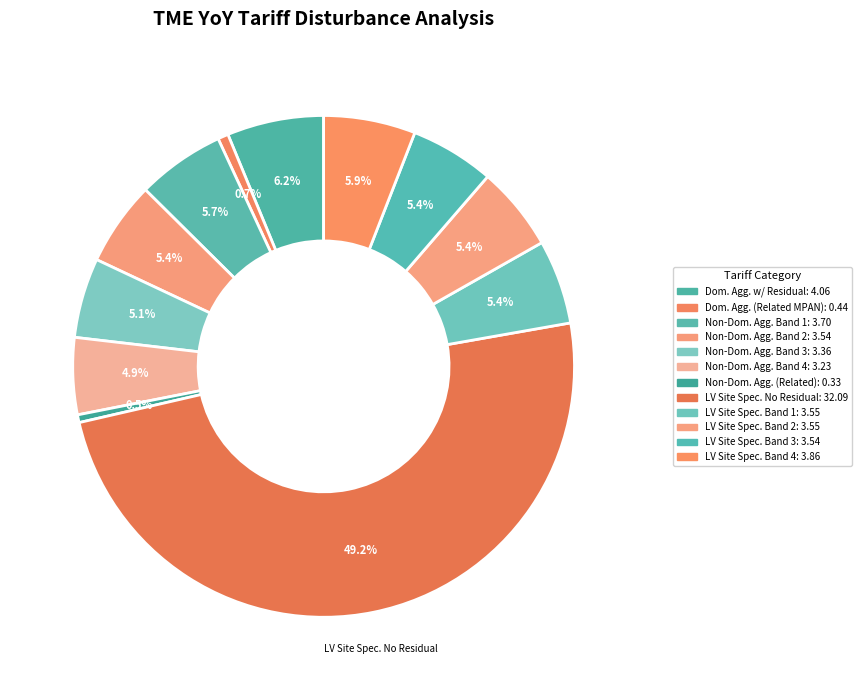

To the nearest percent, what is the average slice percentage?

8%